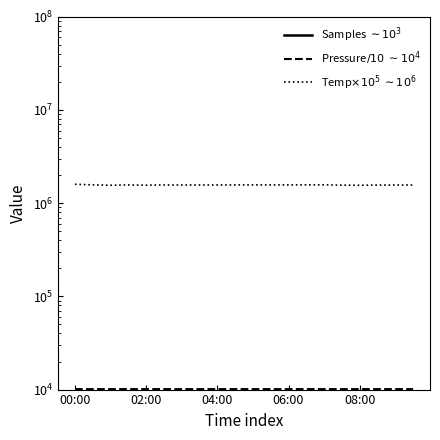

Which series changed the most between 06:00 and 5?

Samples $\sim10^{3}$